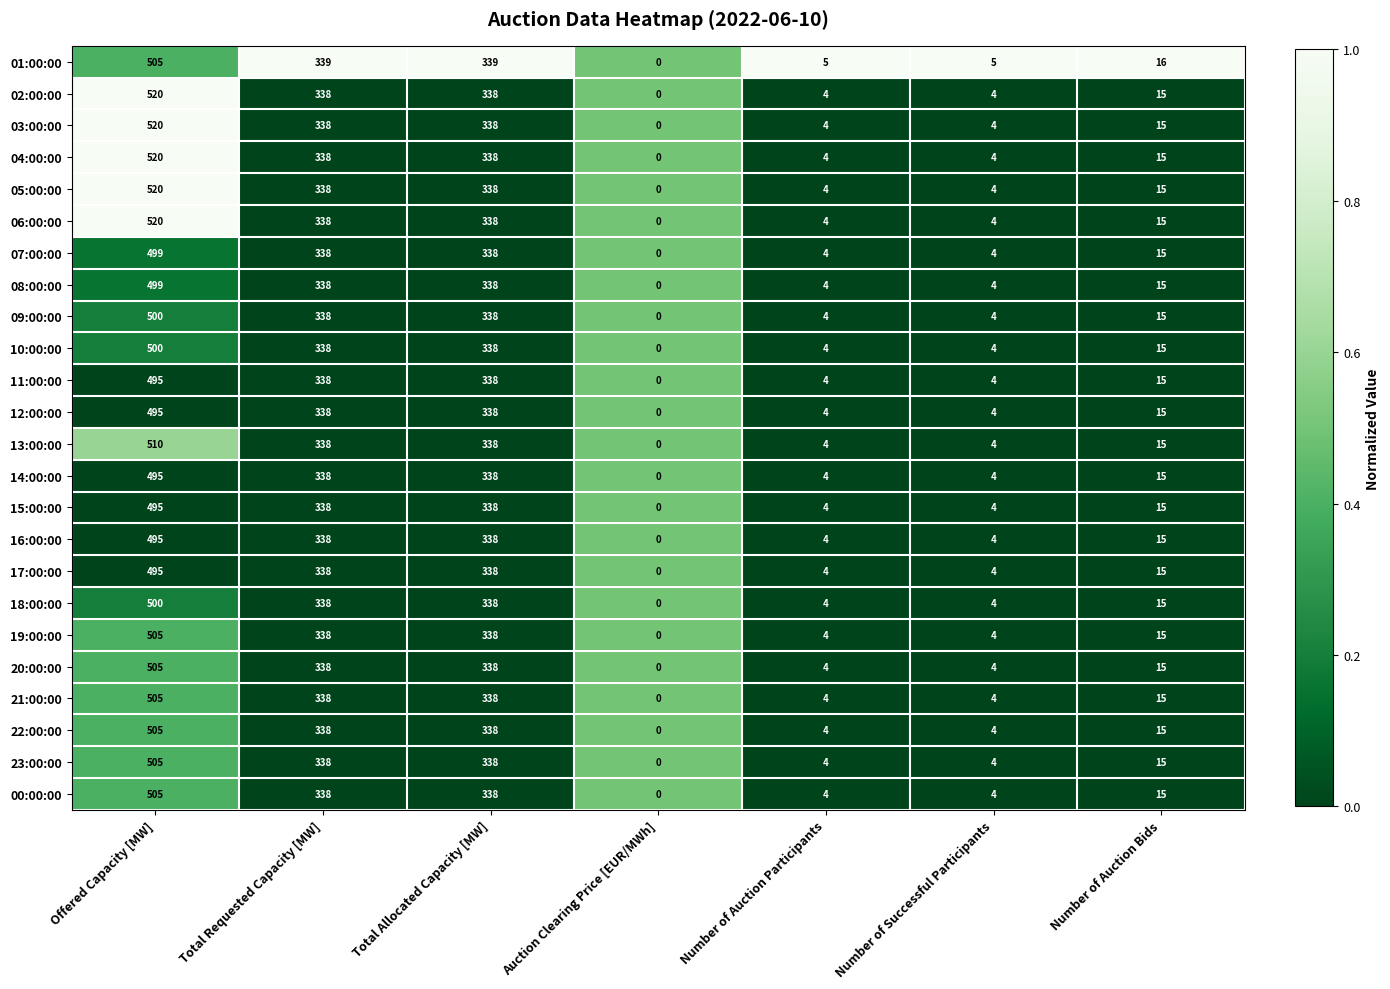

What is the maximum value shown in the chart?

520